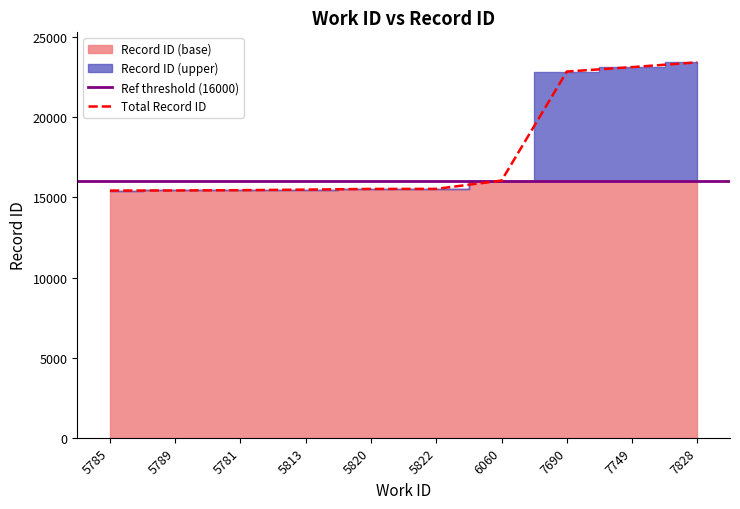

Where is the data nearest to the value 19435?

6060